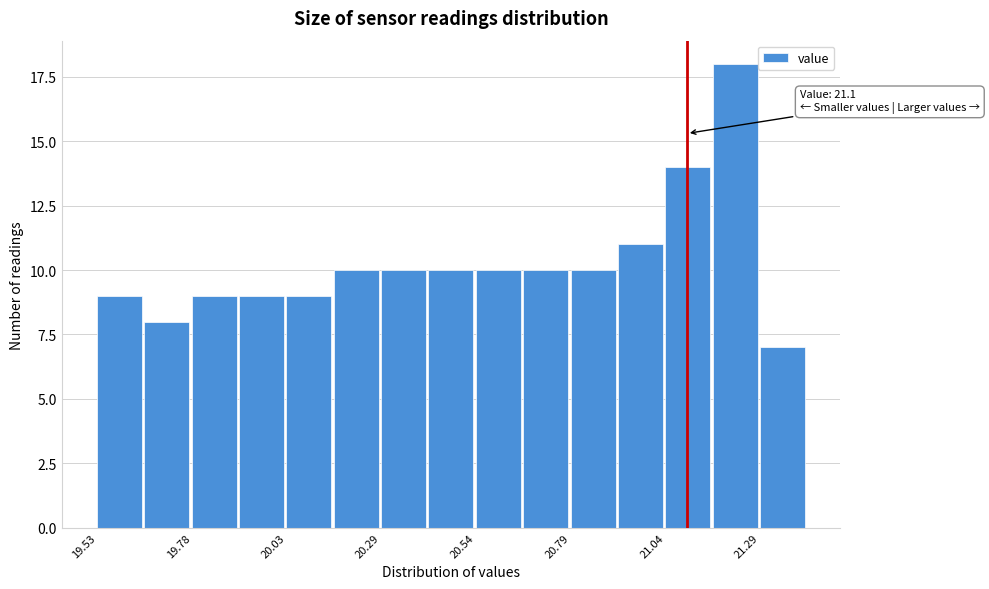

Around what value on the x-axis is the tallest bar? Give the approximate position of its centre, as read against the axis.

21.25